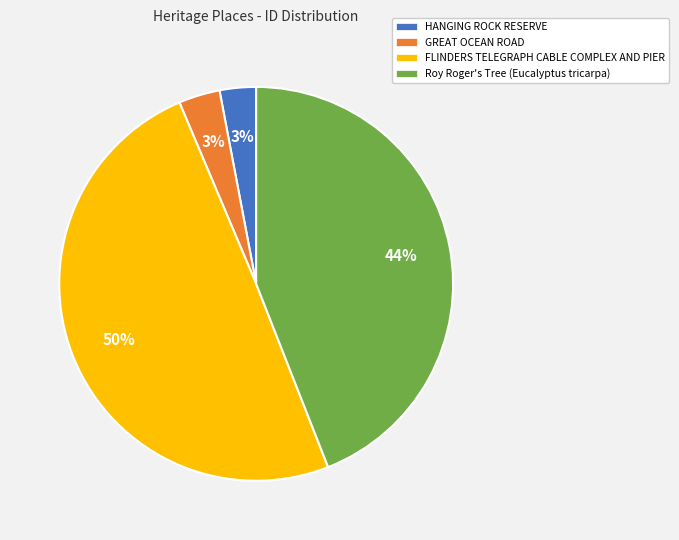

Is it true that GREAT OCEAN ROAD is 3% of the pie?

True